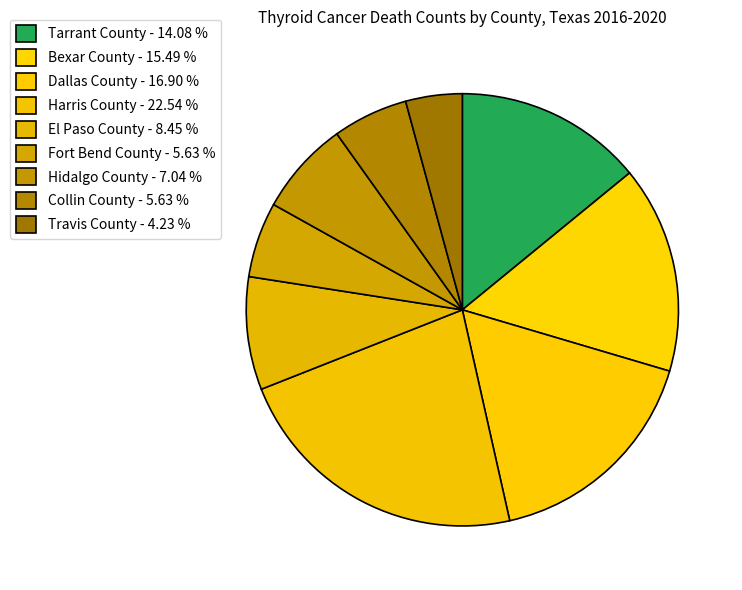

Is there a majority slice in this chart?

No